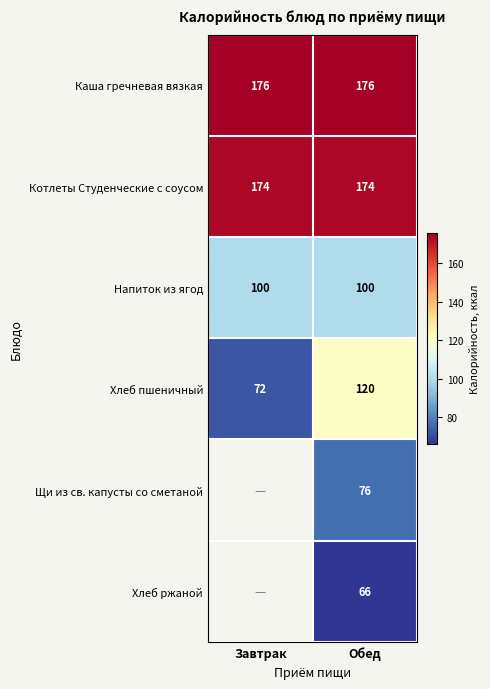

The value of Котлеты Студенческие с соусом at Завтрак is 303.0. True or false?

False